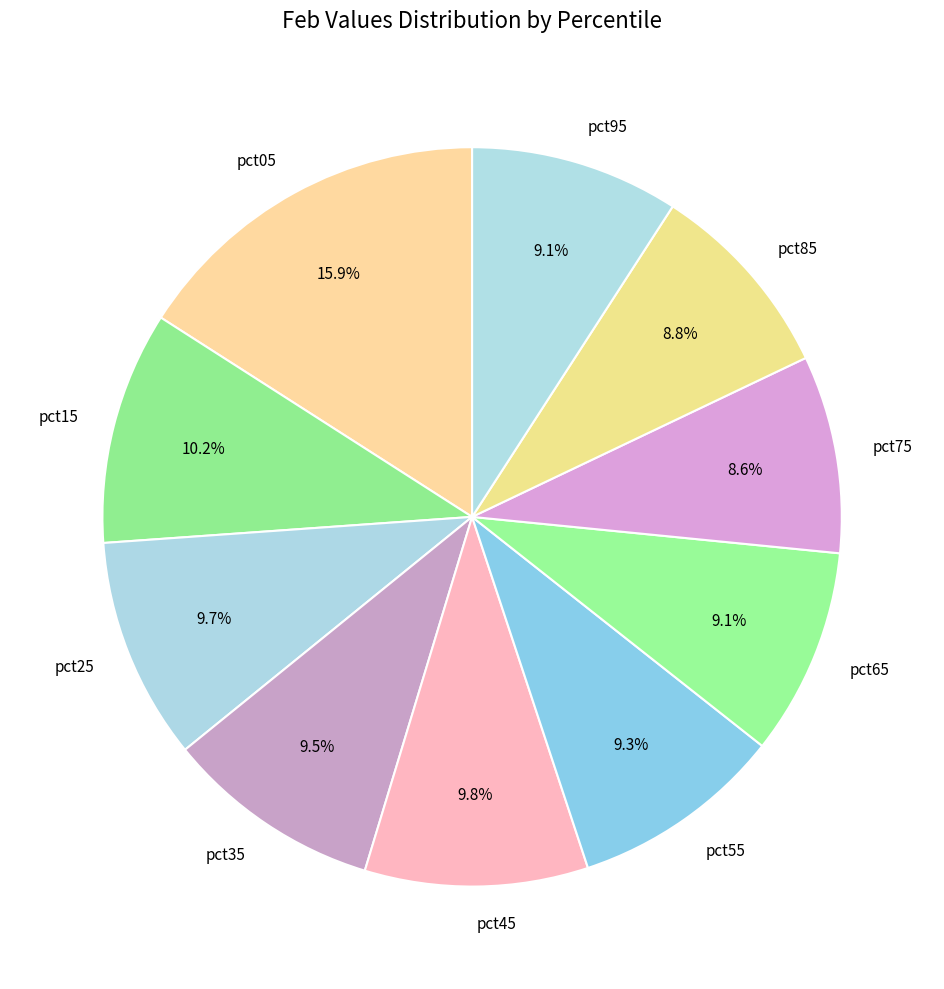

What is the largest slice in the pie chart?

pct05